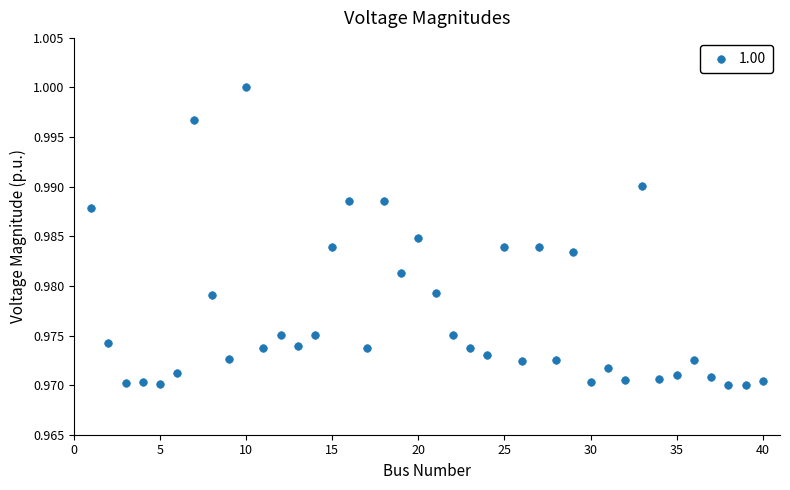

What is the range of X values (max minus min)?

39.0